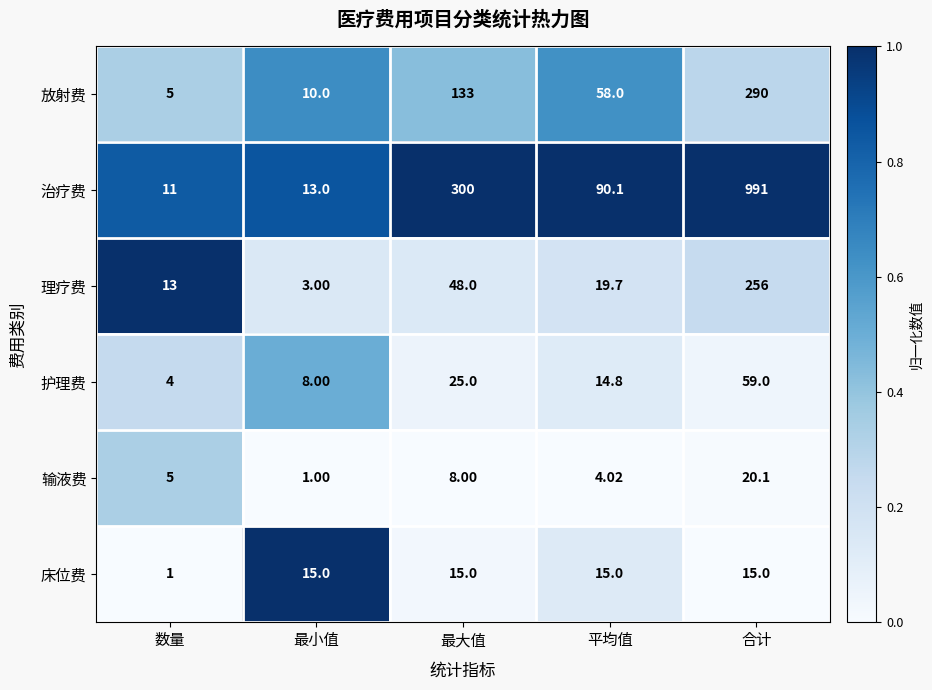

Which series has the largest total across all categories?

治疗费